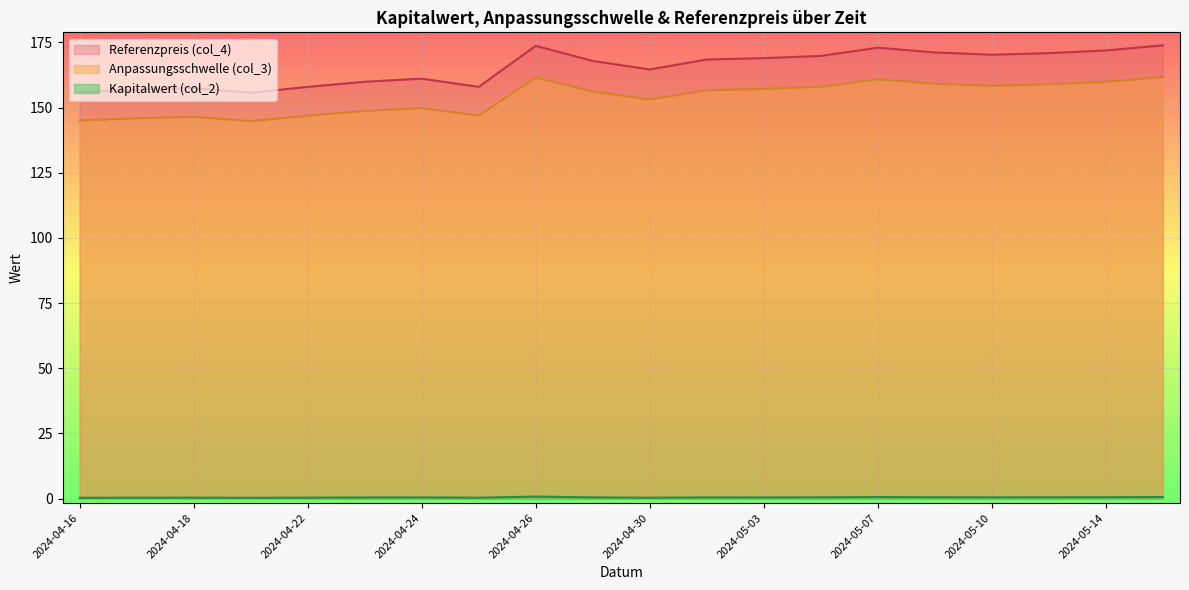

What is the average value of the Referenzpreis (col_4) series?

165.4